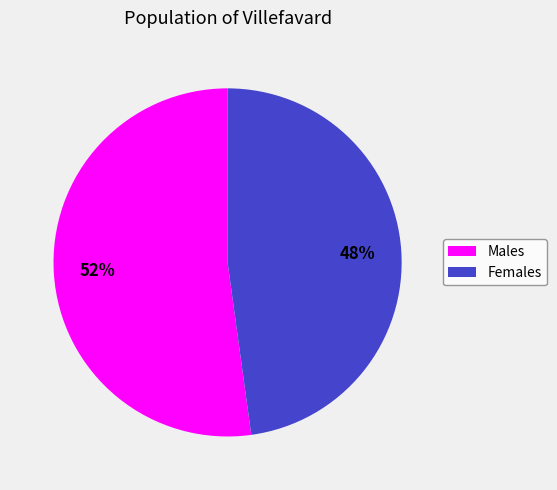

Does any single category account for the majority?

Yes